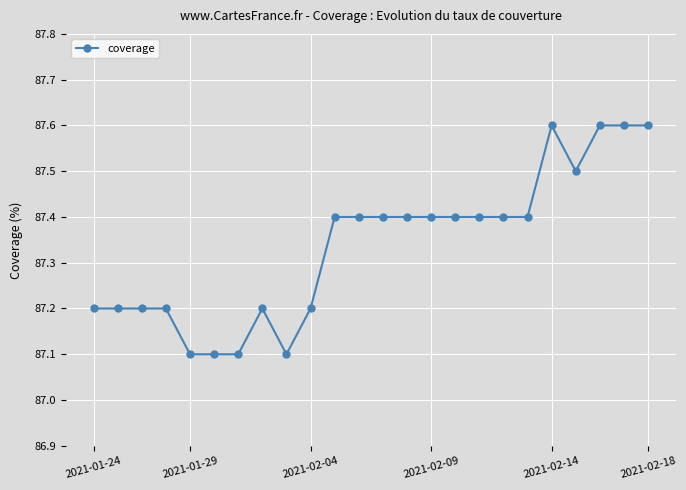

What is the difference between the maximum and minimum values?

0.5